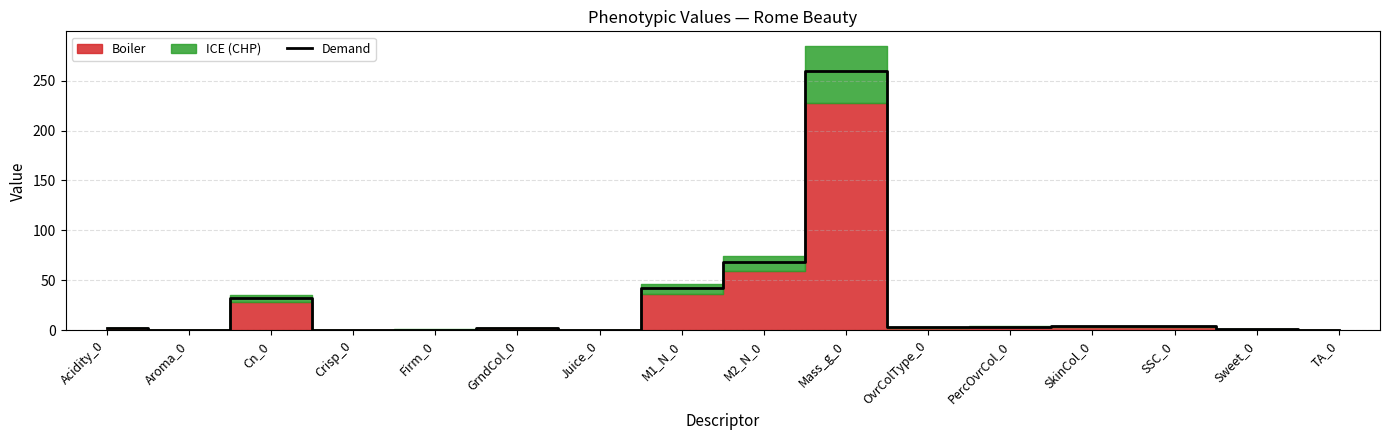

Approximately how many times larger is the value at Aroma_0 compared to OvrColType_0?

0.1